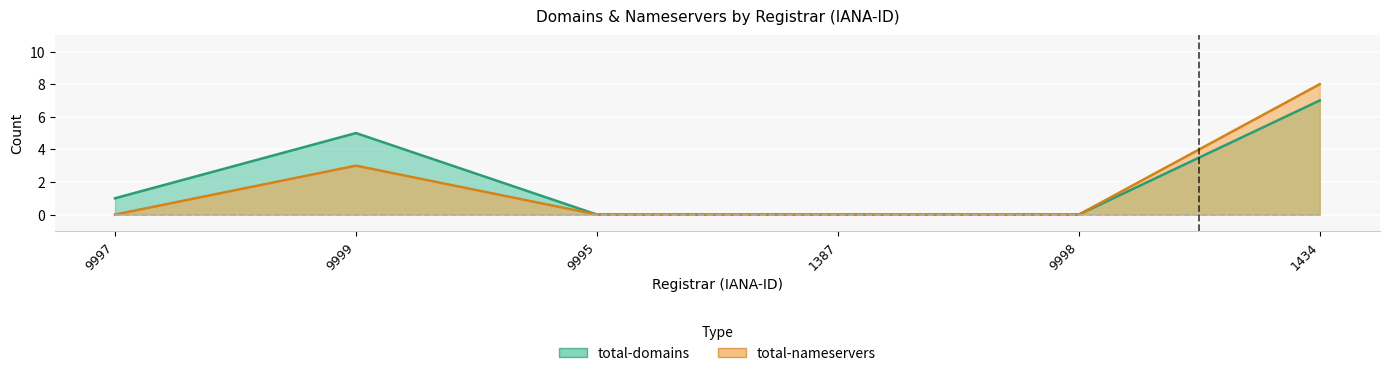

How many lines are shown in the chart?

2